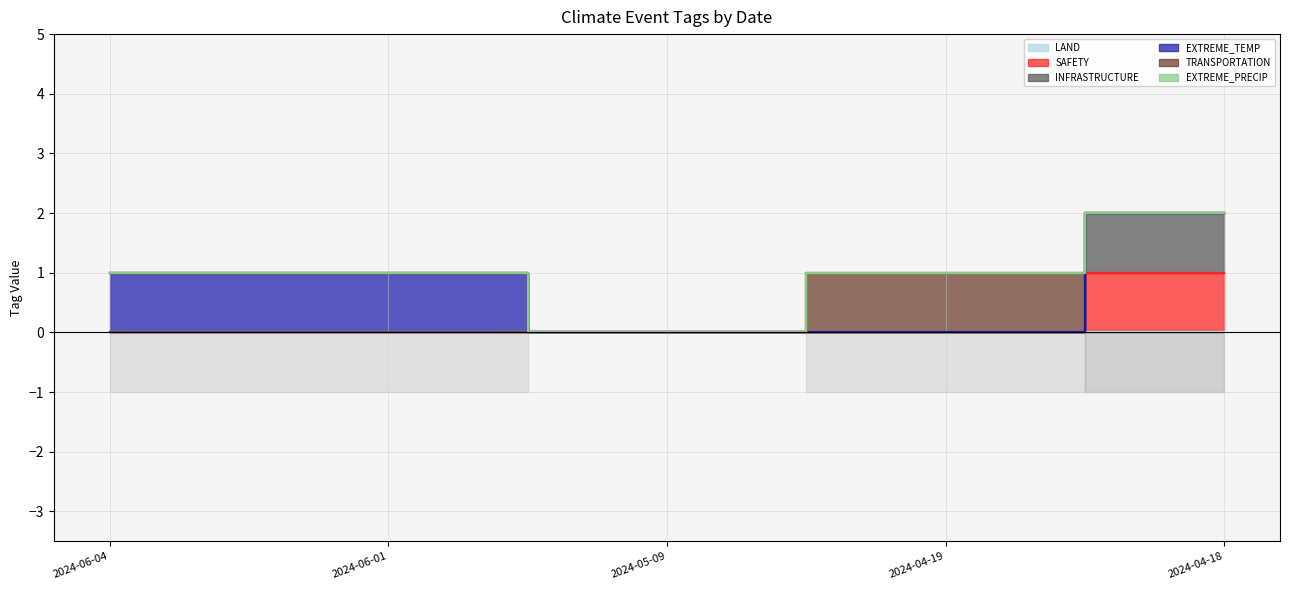

How many lines are shown in the chart?

6